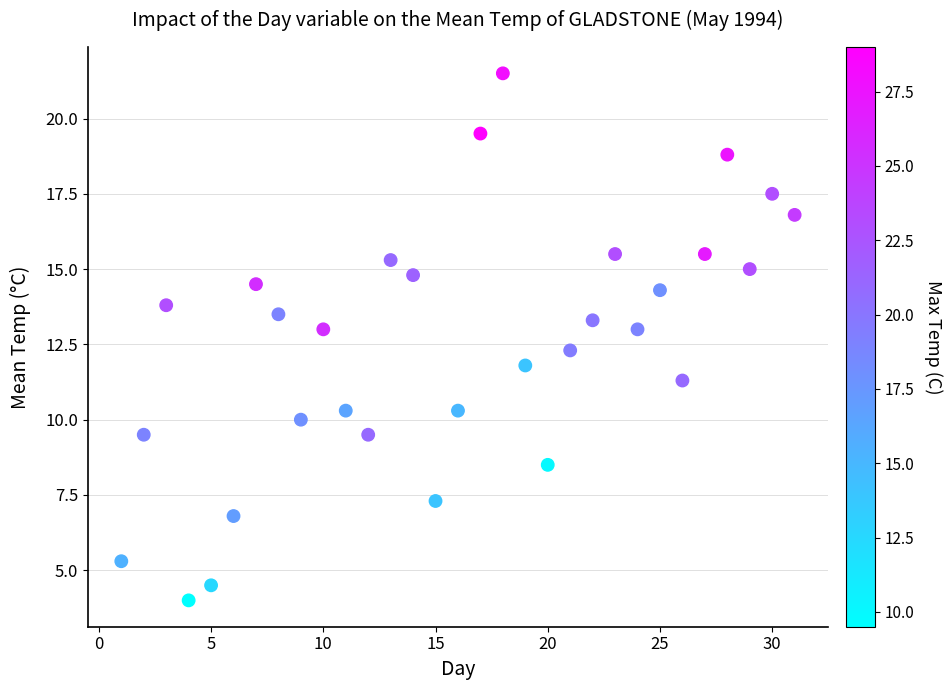

What is the range of X values (max minus min)?

30.0